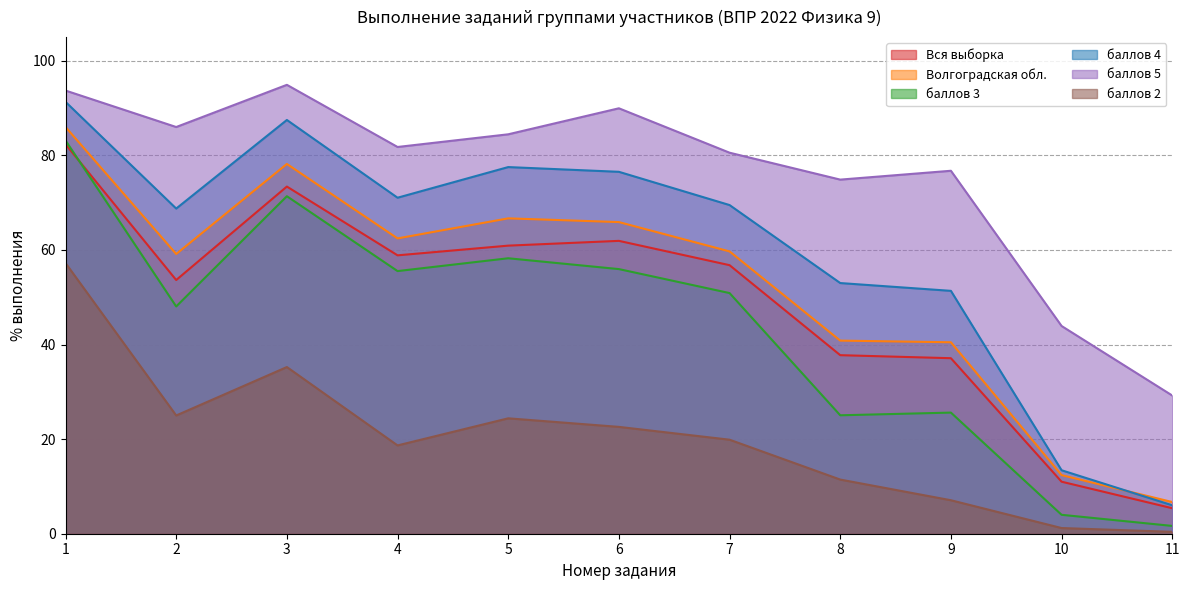

At which category does Волгоградская обл. reach its first local peak?

3